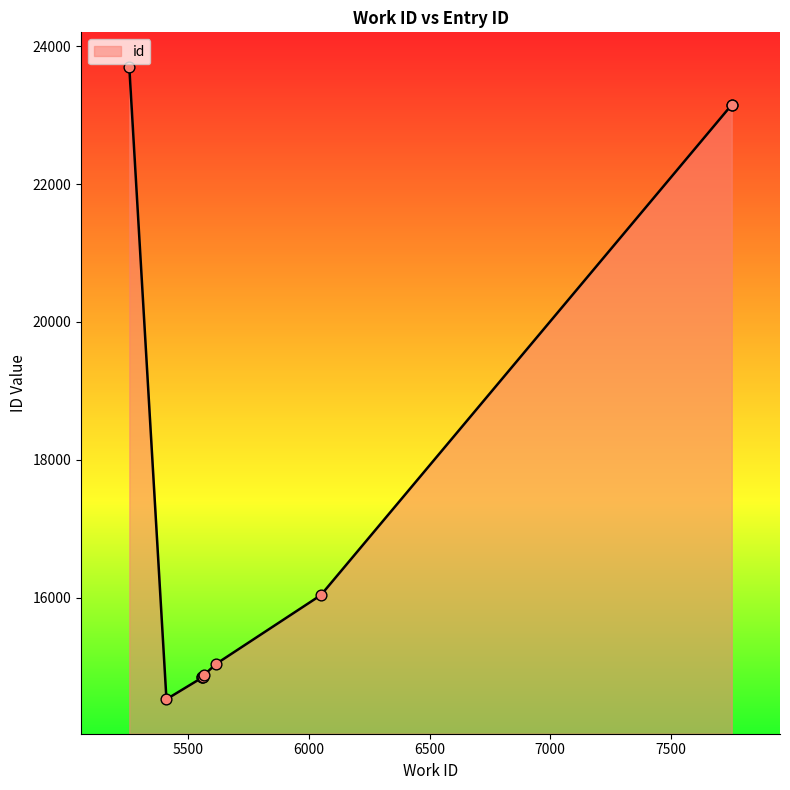

Between 6049 and 7752, which is larger?

7752